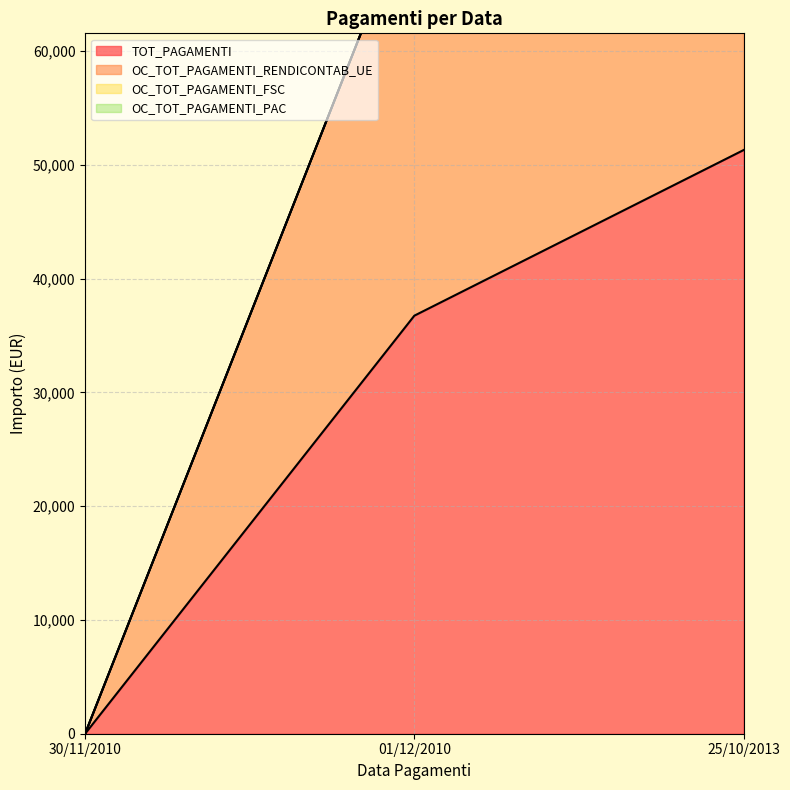

Reading left to right, what are all the values shown in this chart?

TOT_PAGAMENTI: 0.0	36750.0	51308.3
OC_TOT_PAGAMENTI_RENDICONTAB_UE: 0.0	73500.0	102616.7